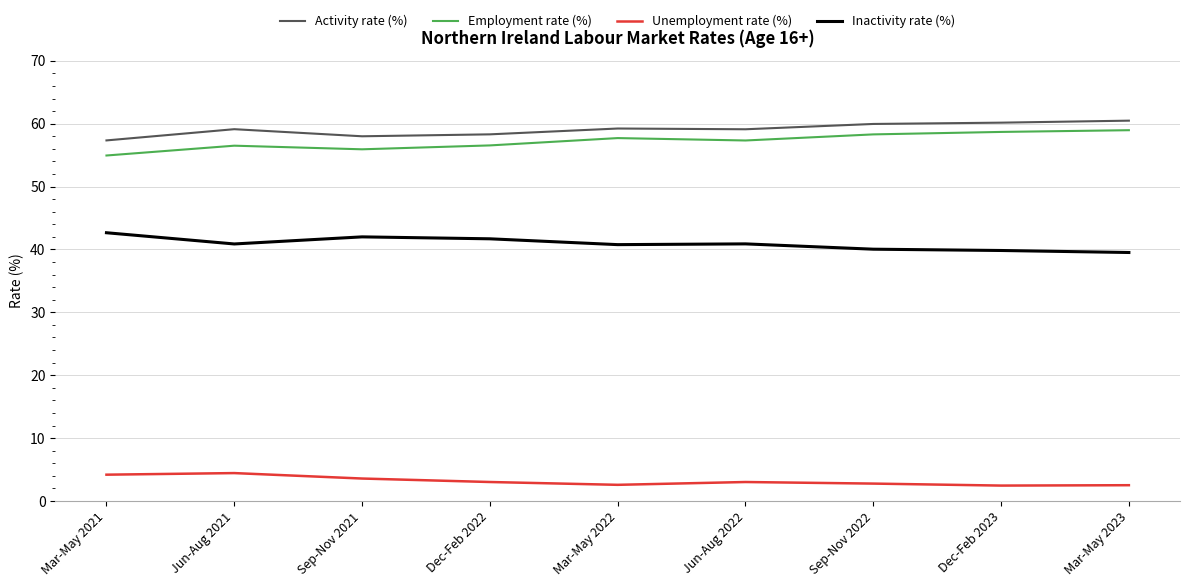

Is the value of Activity rate (%) at Sep-Nov 2021 greater than the value of Employment rate (%) at Mar-May 2021?

Yes